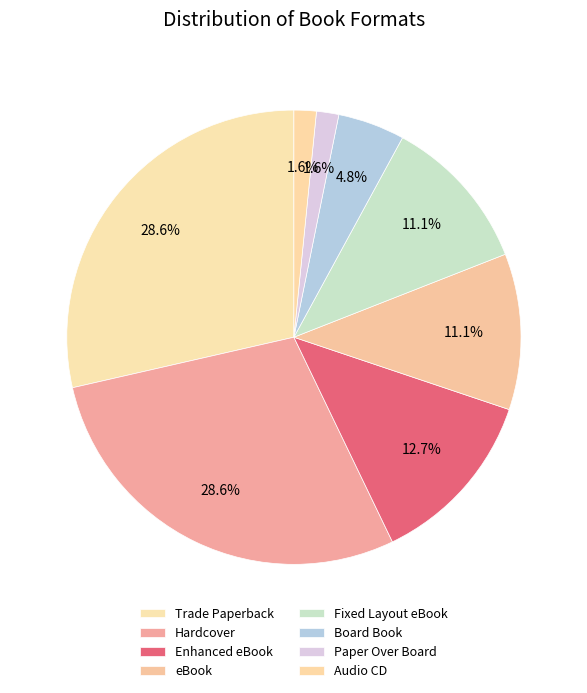

How many segments does this pie chart have?

8